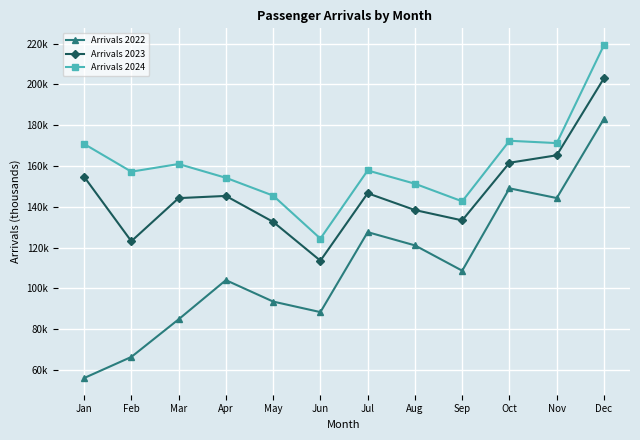

Rank the categories by Arrivals 2023 value from highest to lowest.

Dec, Nov, Oct, Jan, Jul, Apr, Mar, Aug, Sep, May, Feb, Jun